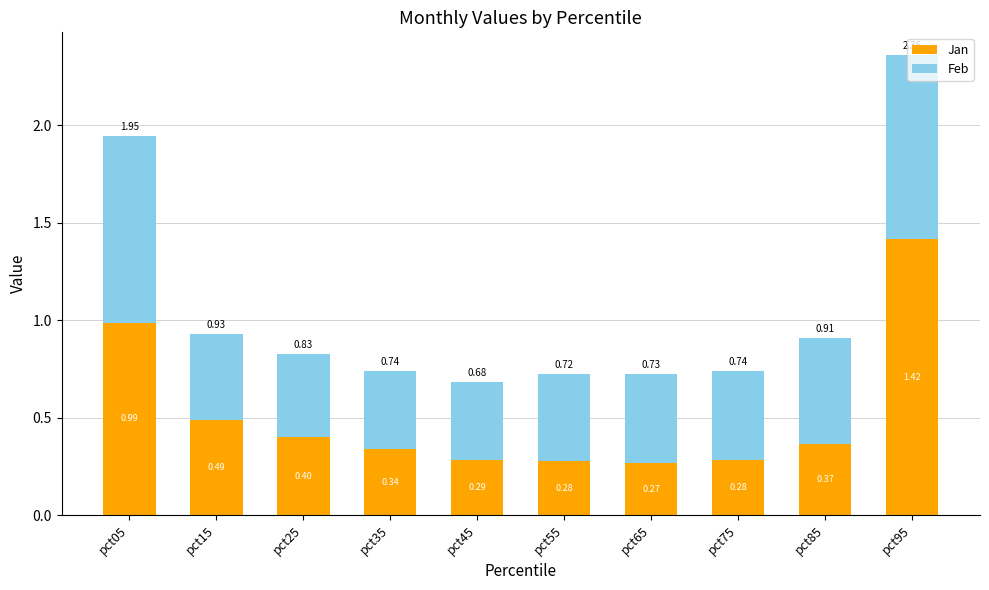

What is the sum of the Jan values at pct25 and pct65?

0.7